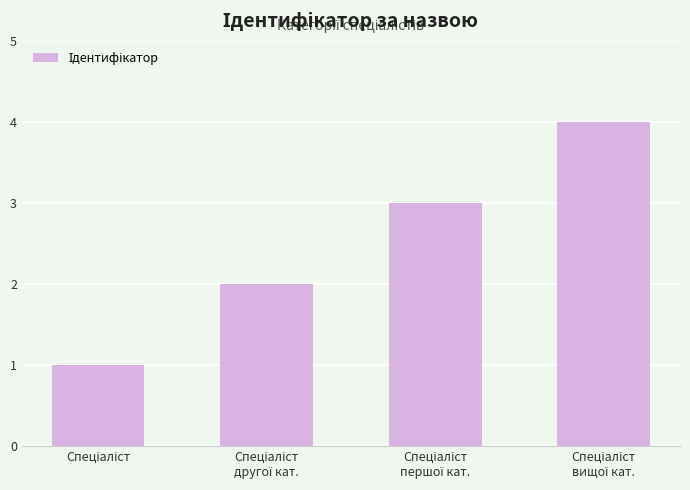

What is the difference between the maximum and minimum values?

3